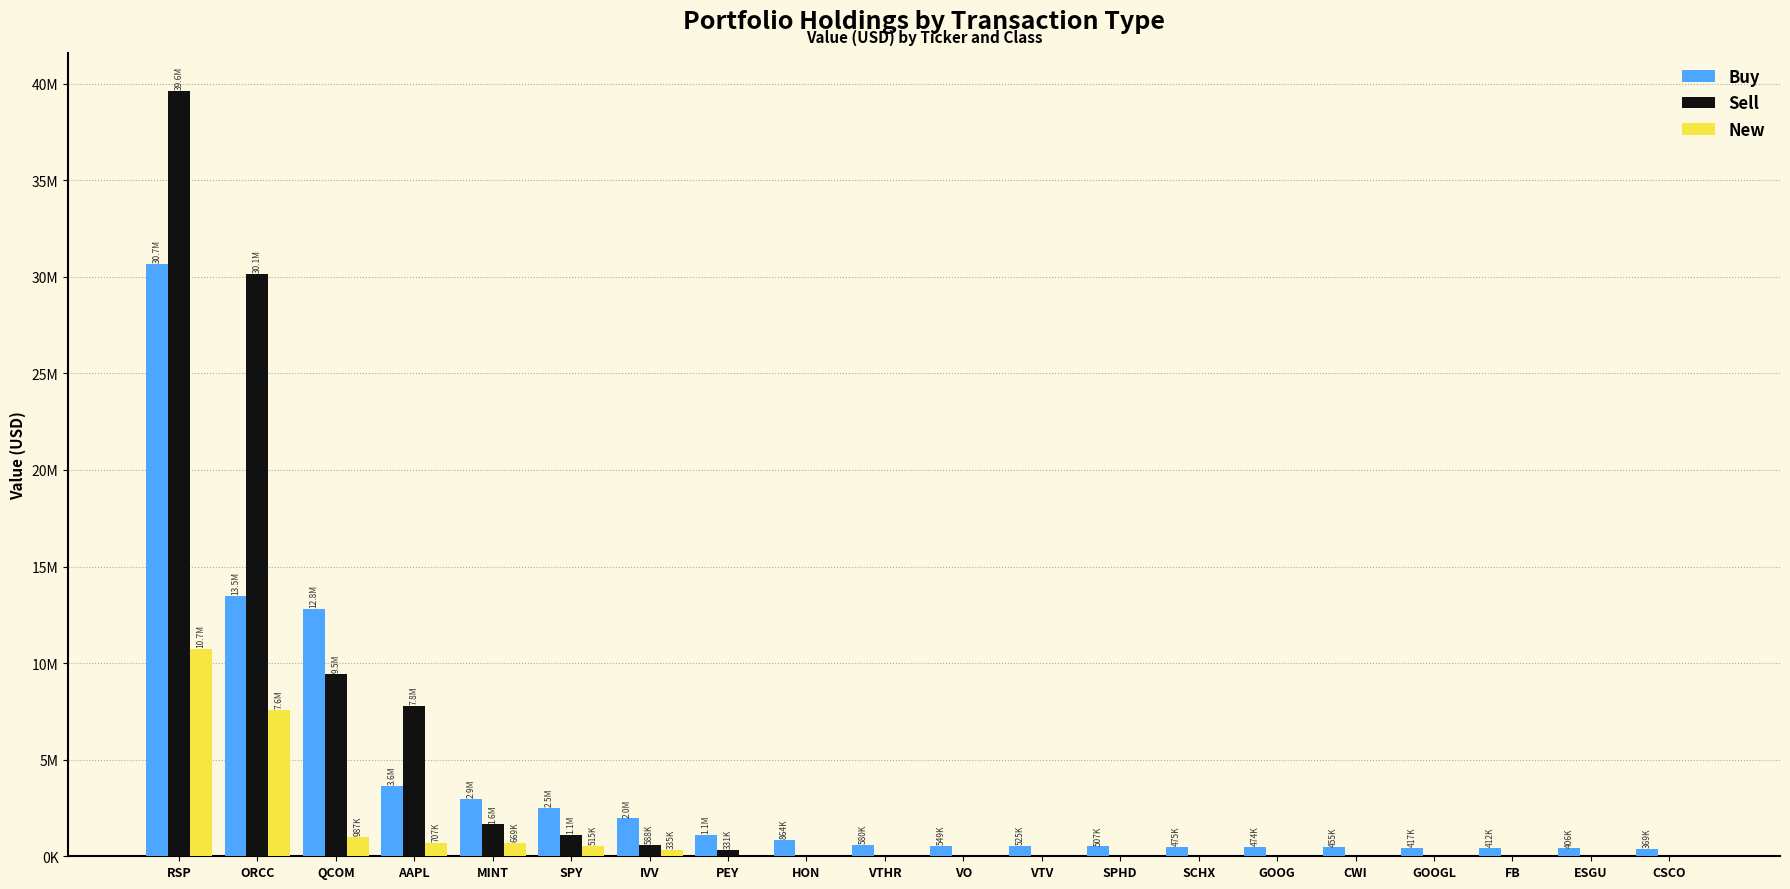

Reading left to right, what are all the values shown in this chart?

Buy: RSP=30673000	ORCC=13472000	QCOM=12789000	AAPL=3647000	MINT=2947000	SPY=2484000	IVV=1959000	PEY=1123000	HON=864000	VTHR=580000	VO=549000	VTV=525000	SPHD=507000	SCHX=475000	GOOG=474000	CWI=455000	GOOGL=417000	FB=412000	ESGU=406000	CSCO=369000
Sell: RSP=39610000	ORCC=30128000	QCOM=9453000	AAPL=7788000	MINT=1648000	SPY=1114000	IVV=588000	PEY=331000	HON=0	VTHR=0	VO=0	VTV=0	SPHD=0	SCHX=0	GOOG=0	CWI=0	GOOGL=0	FB=0	ESGU=0	CSCO=0
New: RSP=10717000	ORCC=7576000	QCOM=987000	AAPL=707000	MINT=669000	SPY=515000	IVV=335000	PEY=0	HON=0	VTHR=0	VO=0	VTV=0	SPHD=0	SCHX=0	GOOG=0	CWI=0	GOOGL=0	FB=0	ESGU=0	CSCO=0